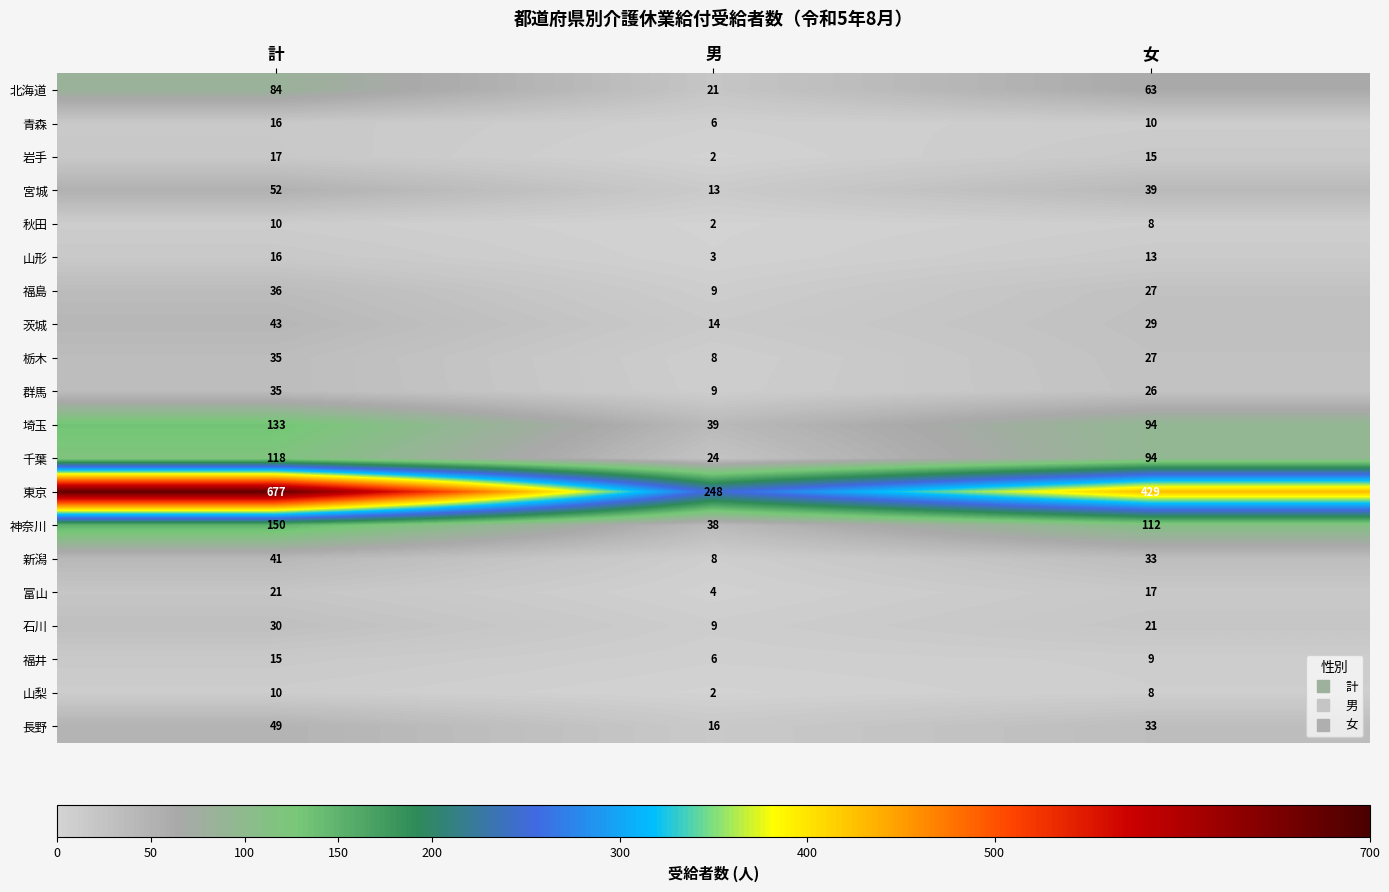

List the labels in order of 福島 value, smallest first.

男, 女, 計